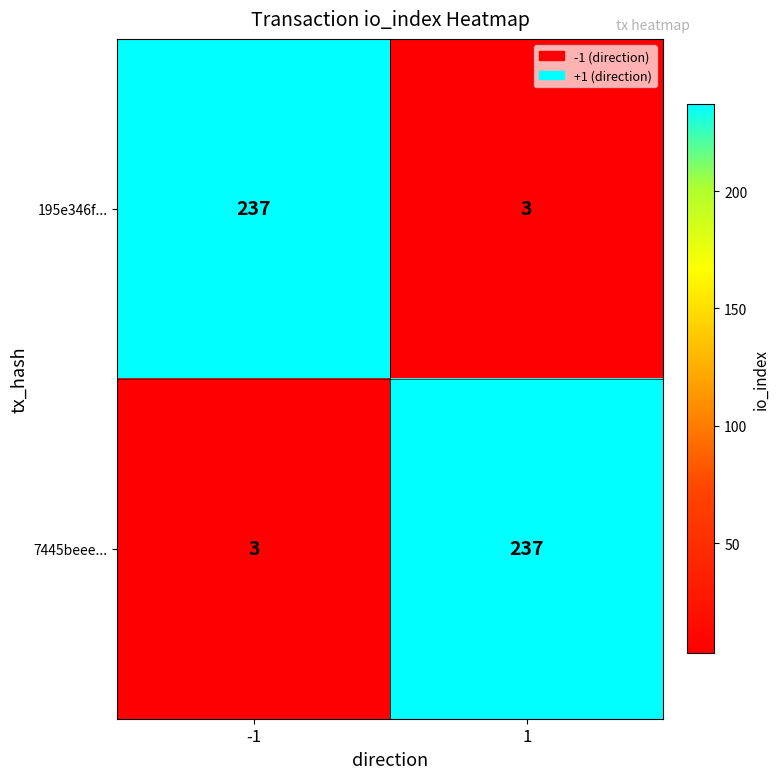

The value of 7445beee... at 1 is 237. True or false?

True